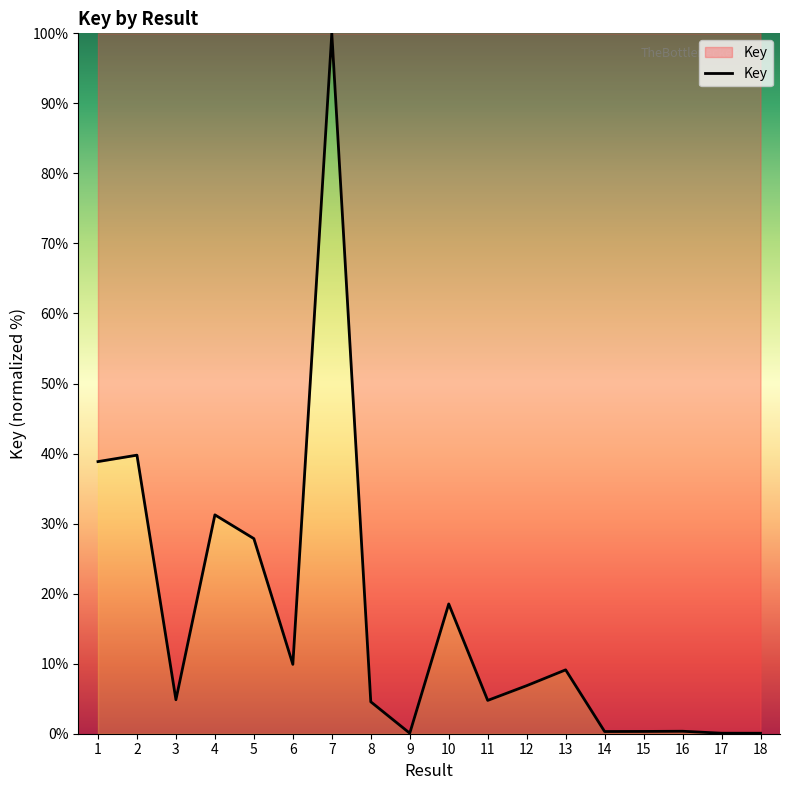

What is the ratio of the value at 13 to the value at 3?

1.9